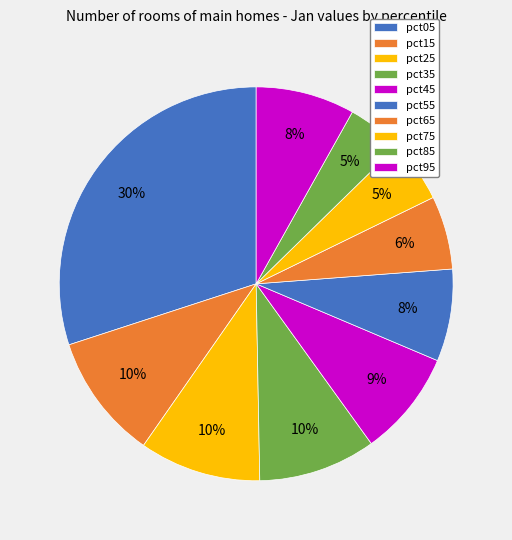

How many slices are in this pie chart?

10